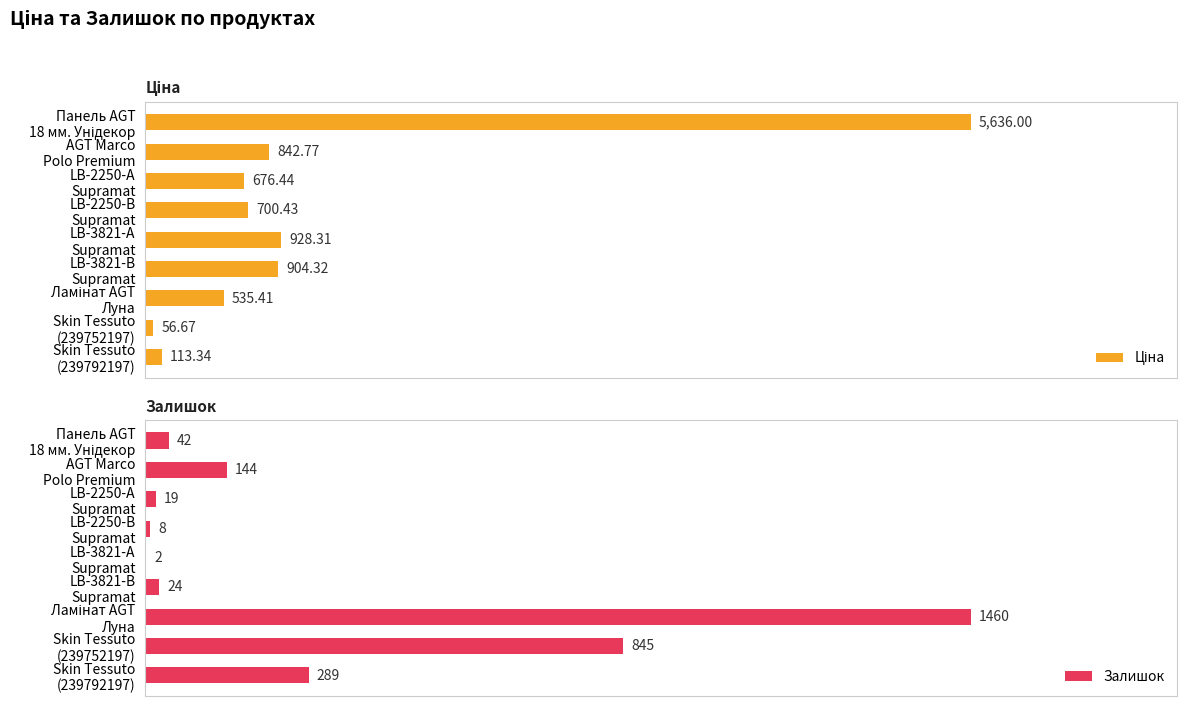

Reading left to right, what are all the values shown in this chart?

Ціна: 113.3	56.7	535.4	904.3	928.3	700.4	676.4	842.8	5636.0
Залишок: 289.0	845.0	1460.0	24.0	2.0	8.0	19.0	144.0	42.0